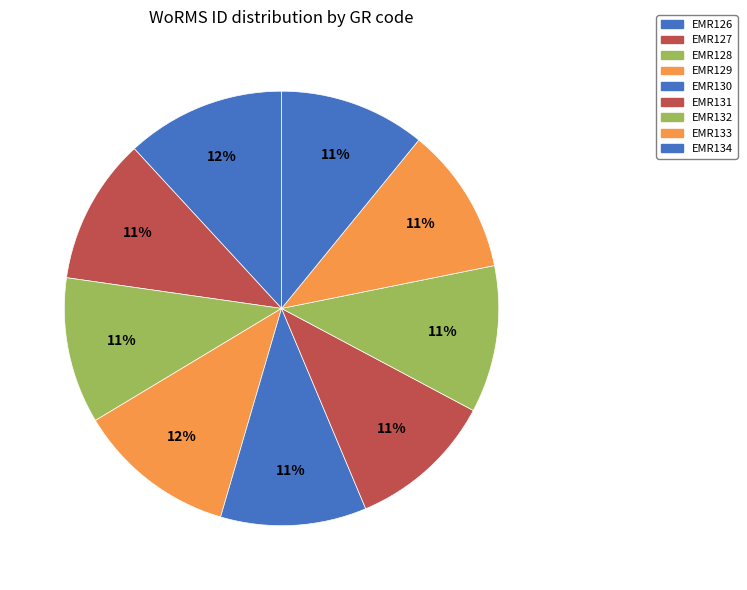

Count the number of slices in the pie.

9